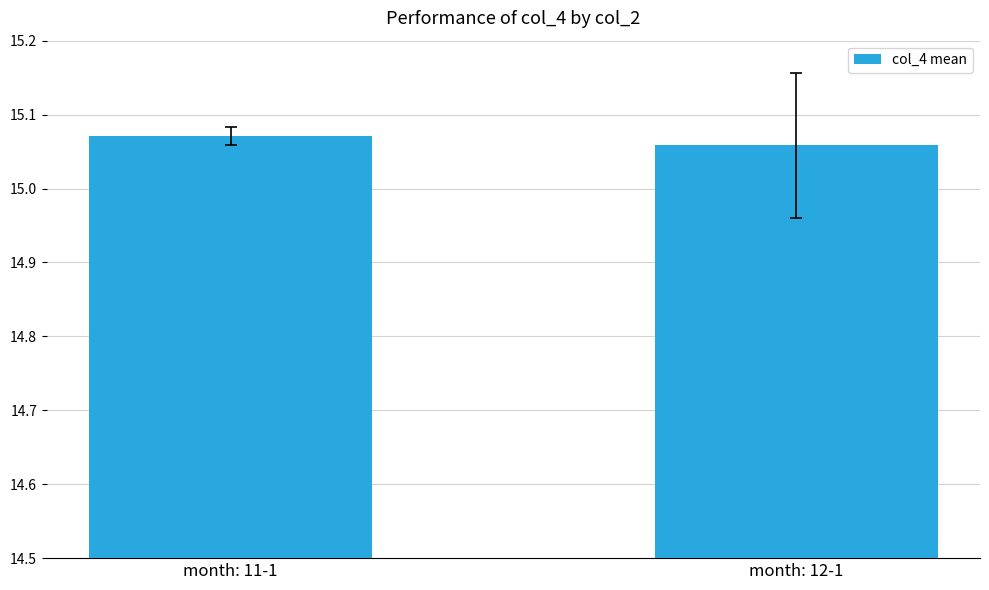

How many distinct data groups are displayed?

1